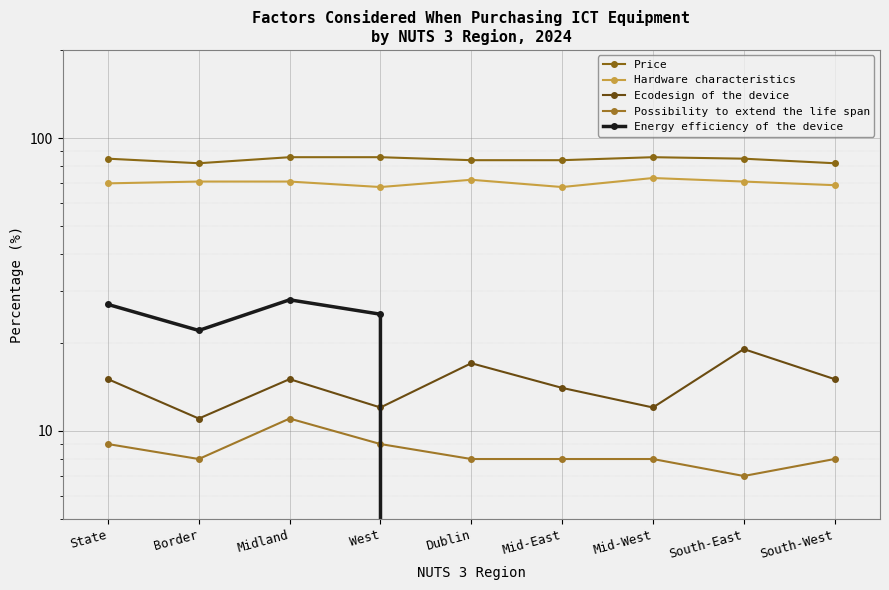

What is the difference between the maximum and second lowest values in the Price series?

4